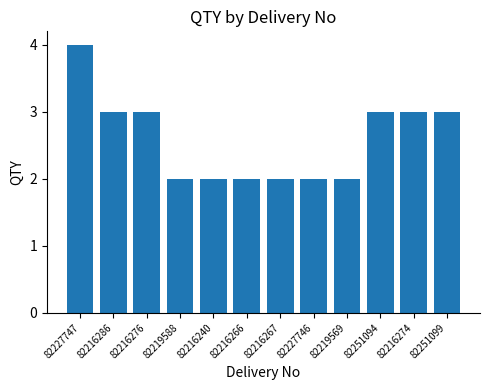

What is the greatest value displayed?

4